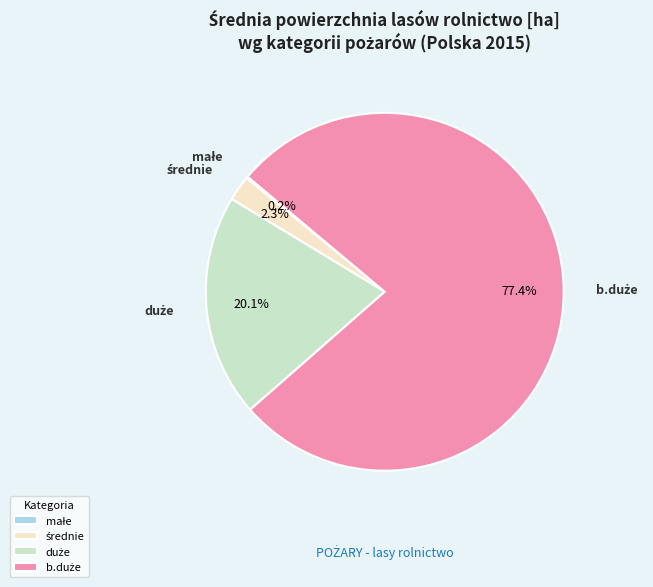

Is there any slice that represents more than half of the pie?

Yes